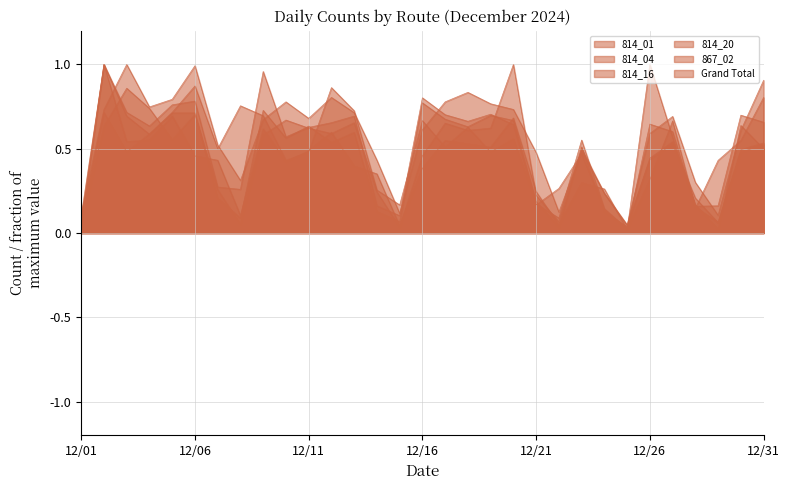

How many series are shown in this chart?

6